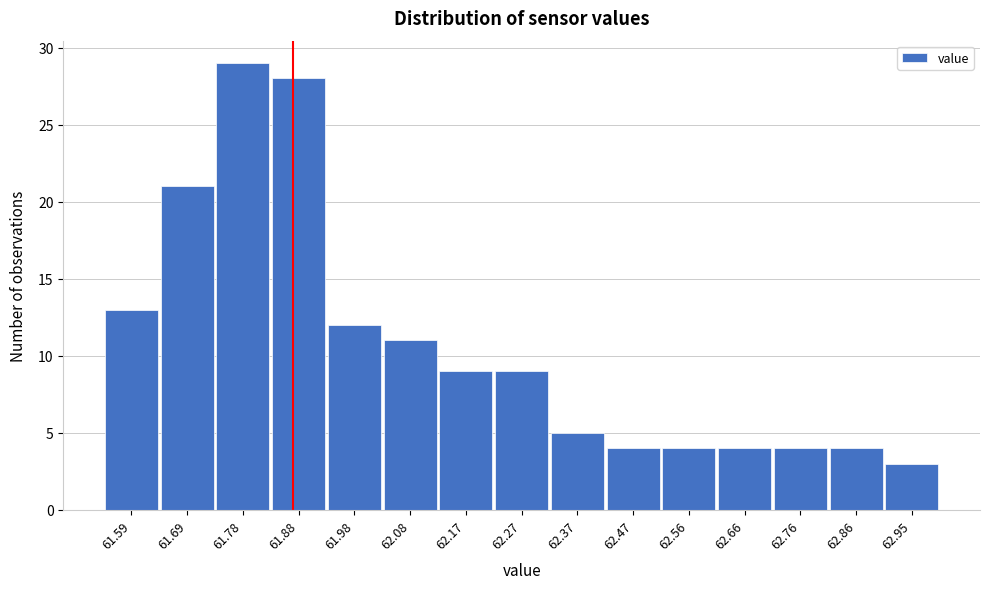

Reading left to right, what are all the values shown in this chart?

61.59=13	61.69=21	61.78=29	61.88=28	61.98=12	62.08=11	62.17=9	62.27=9	62.37=5	62.47=4	62.56=4	62.66=4	62.76=4	62.86=4	62.95=3